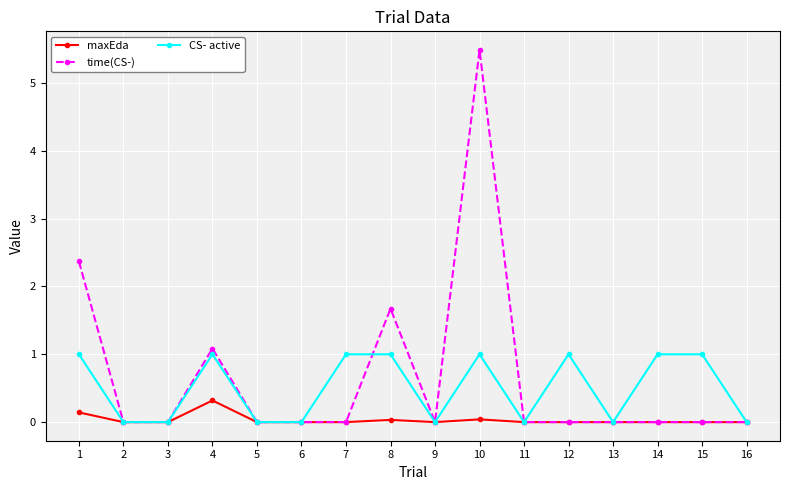

Where is the first local maximum for CS- active?

4